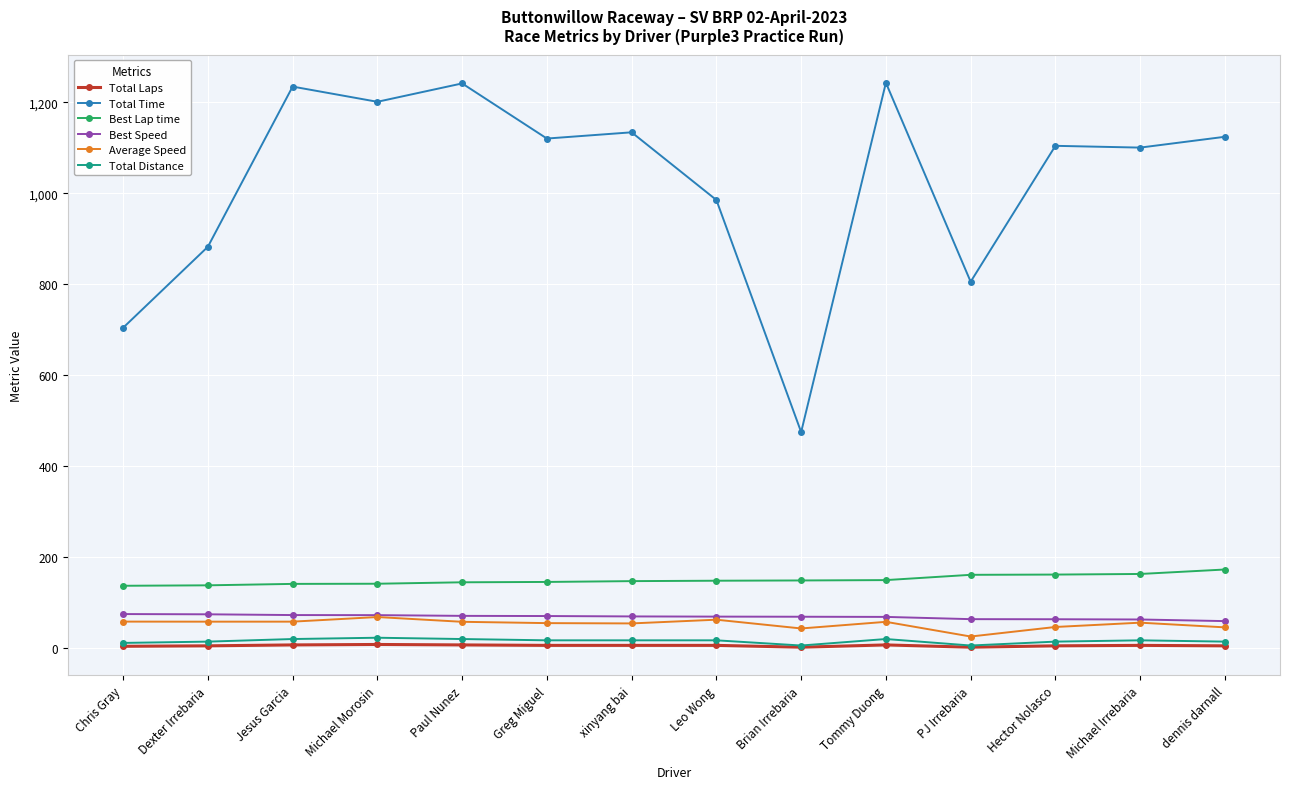

At which label is Total Time closest to 859?

Dexter Irrebaria